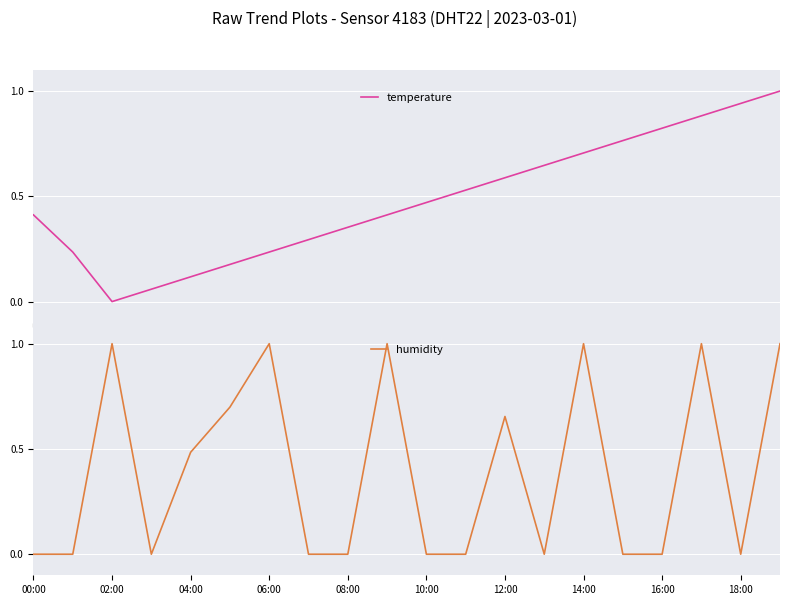

How many times do humidity and temperature cross each other?

12